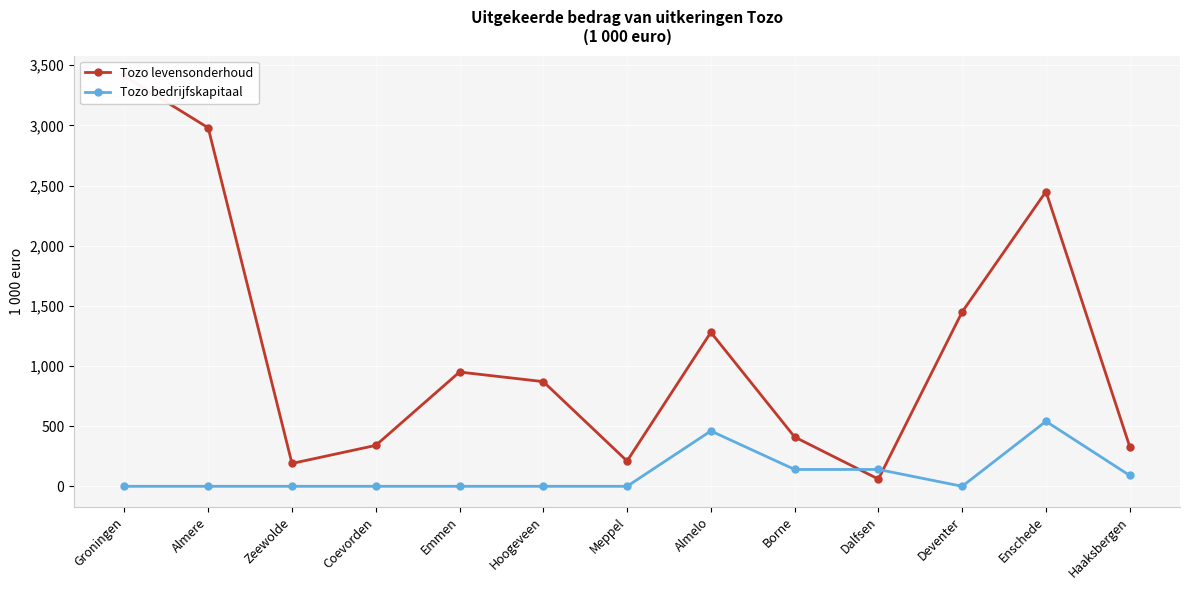

Reading right to left, transcribe all the data shown in this chart.

Tozo levensonderhoud: 330	2450	1450	60	410	1280	210	870	950	340	190	2980	3410
Tozo bedrijfskapitaal: 90	540	0	140	140	460	0	0	0	0	0	0	0